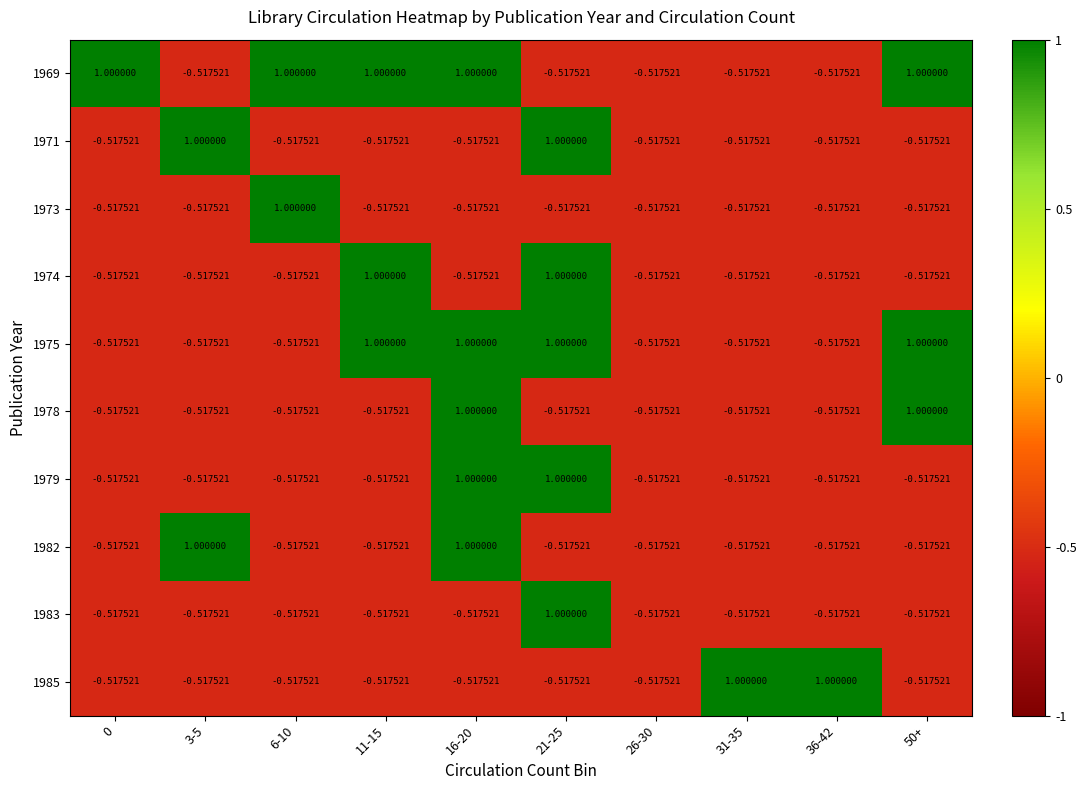

Is the value of 1975 at 50+ greater than the value of 1985 at 0?

Yes